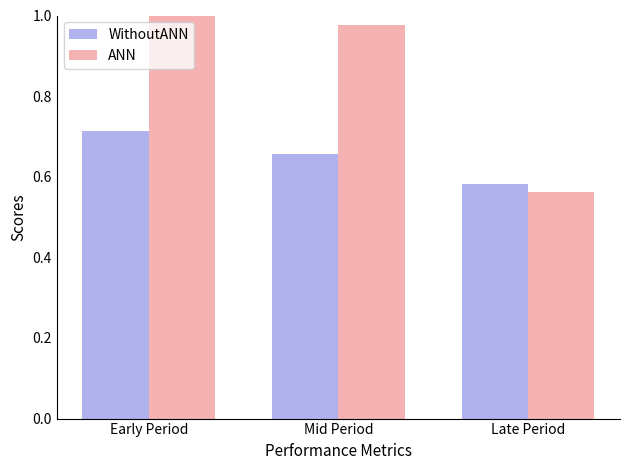

What are all the series names shown in the legend?

WithoutANN, ANN